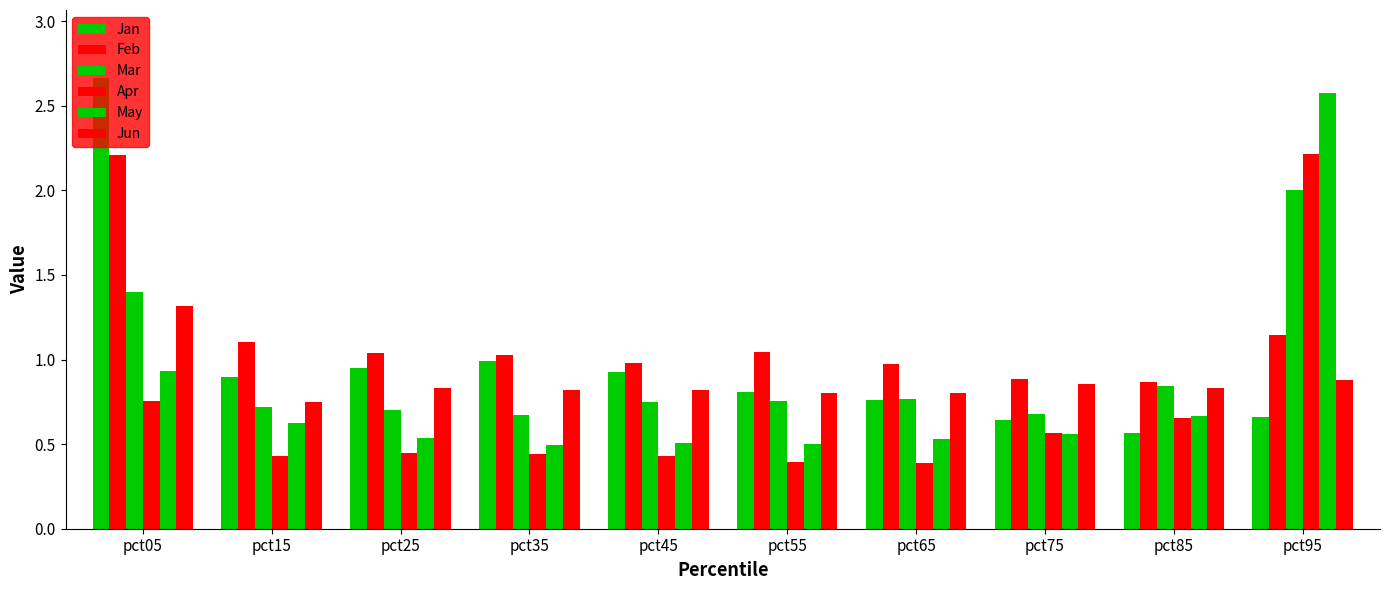

Rank the series by their maximum value, from highest to lowest.

Jan, May, Apr, Feb, Mar, Jun